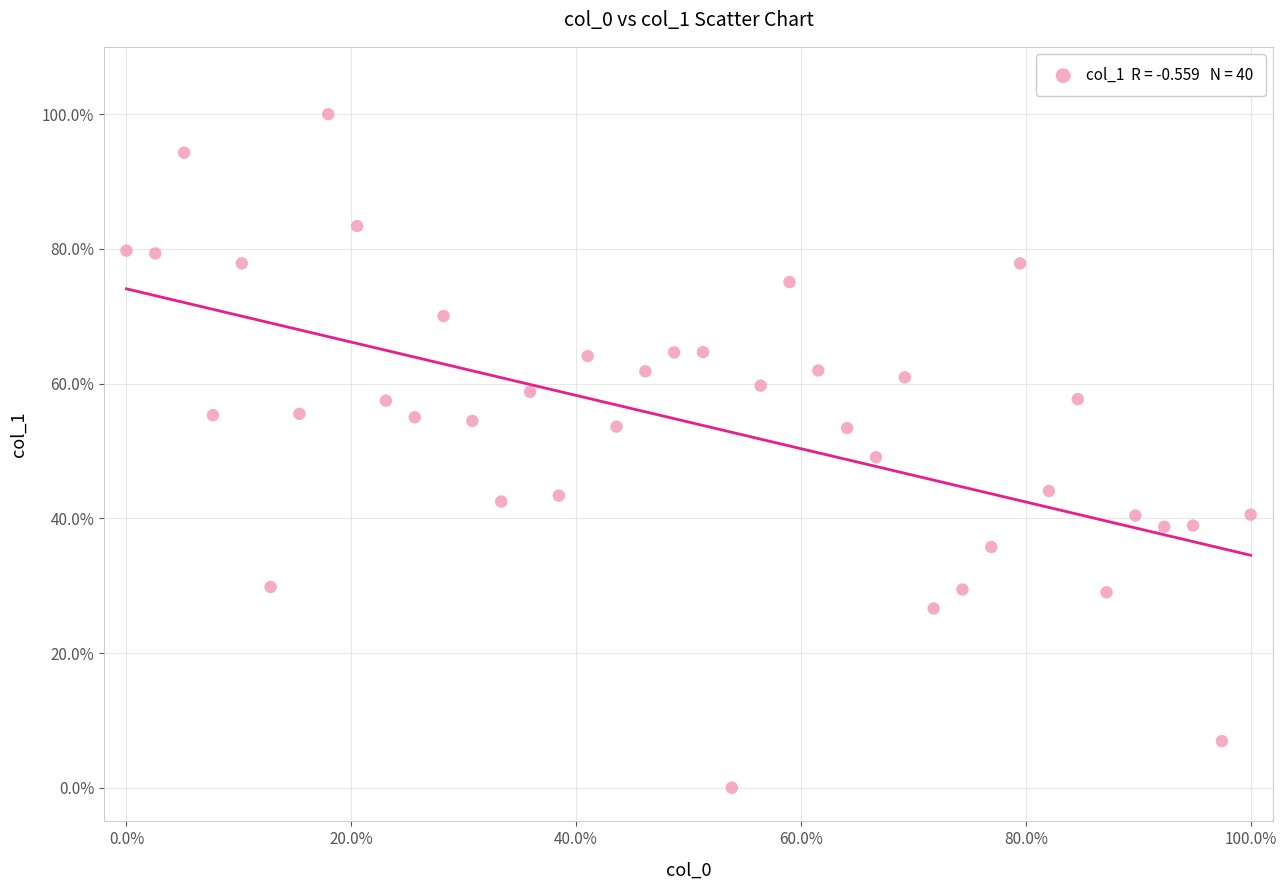

What is the range of X values (max minus min)?

100.0